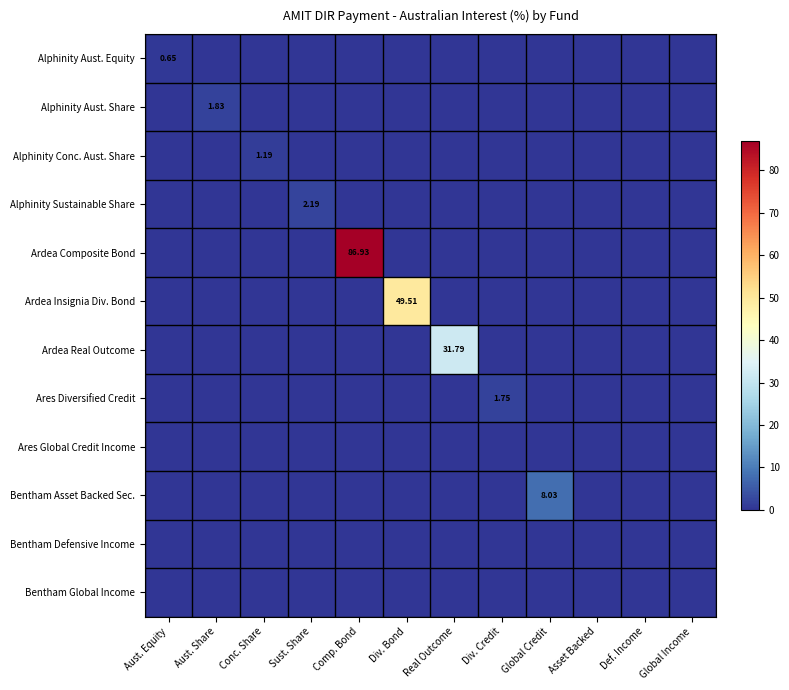

Which label corresponds to the largest value in the chart?

Comp. Bond